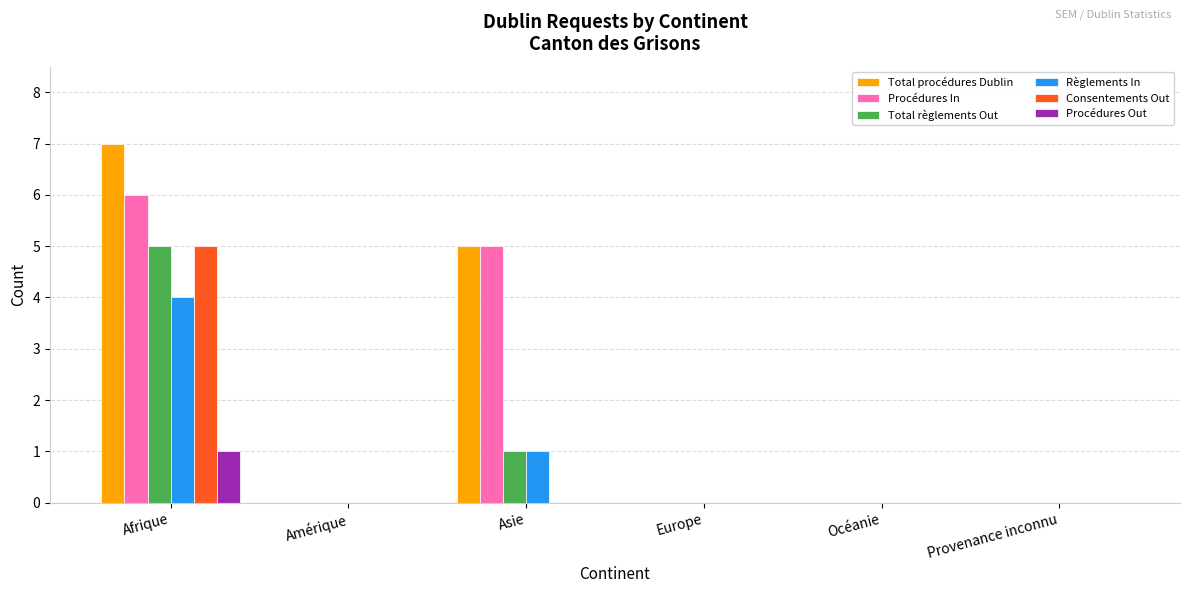

What is the difference between the Procédures In values at Afrique and Océanie?

6